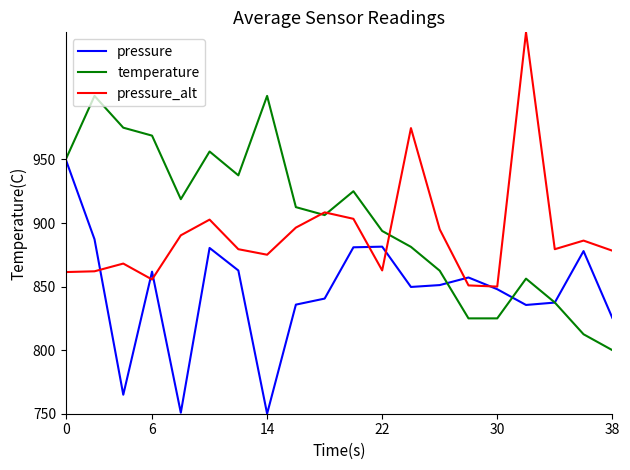

What is the smallest value displayed?

750.0